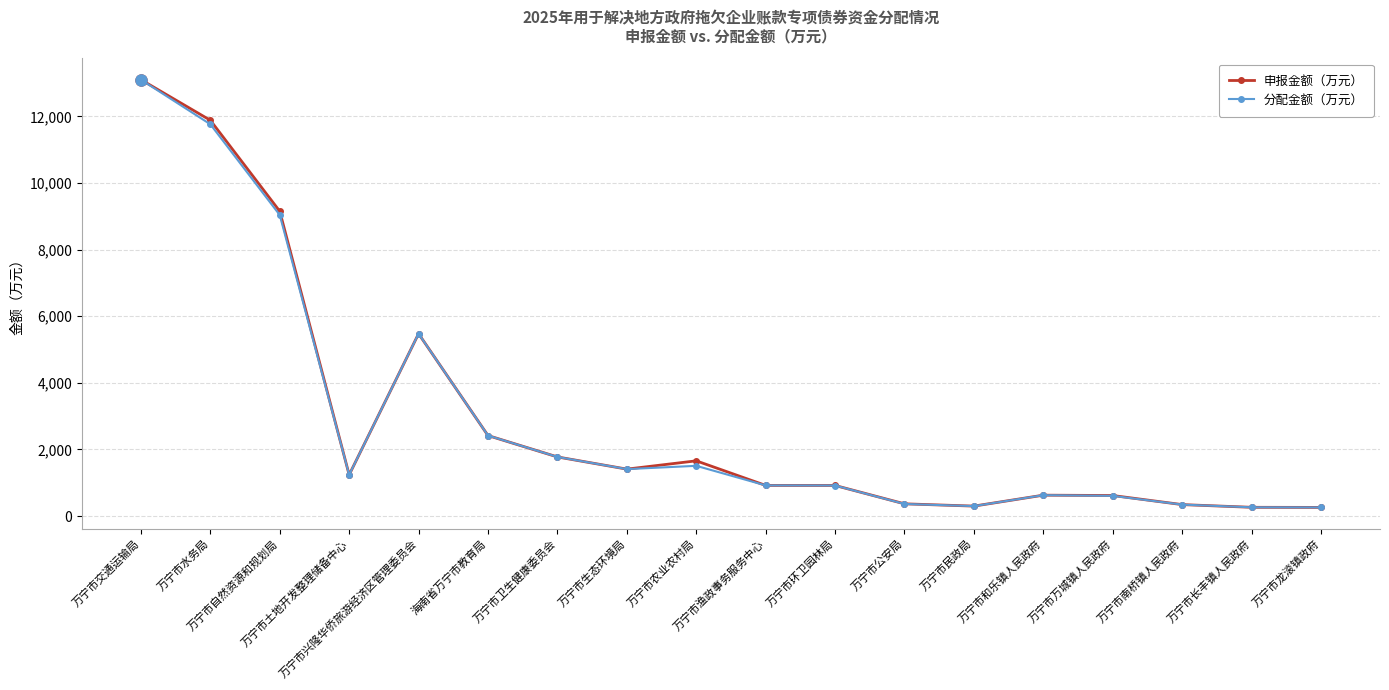

What position from the left is 万宁市渔政事务服务中心?

10